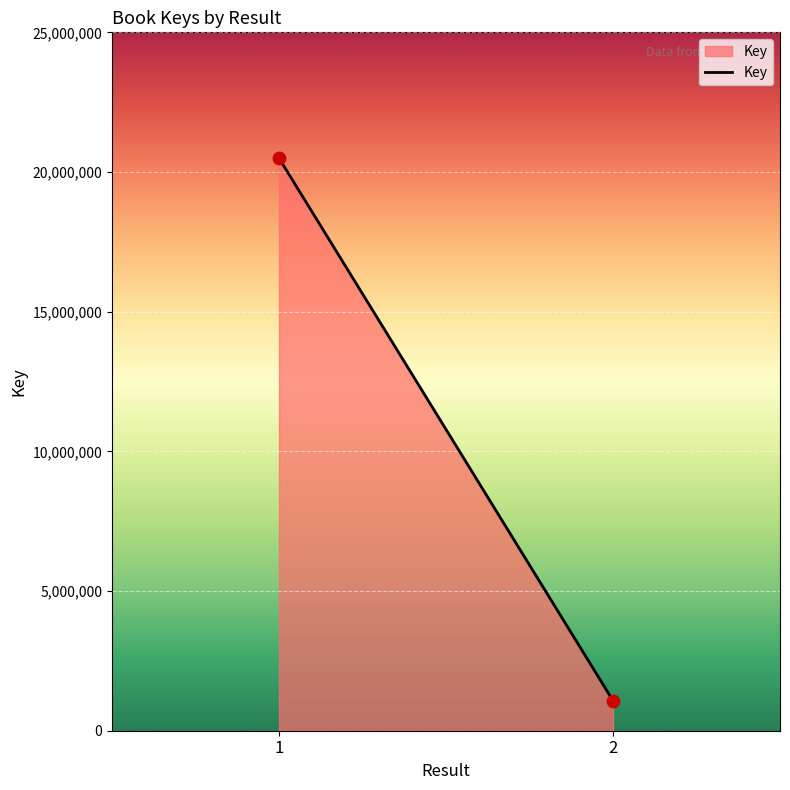

What is the range of Y values (max minus min)?

19418297